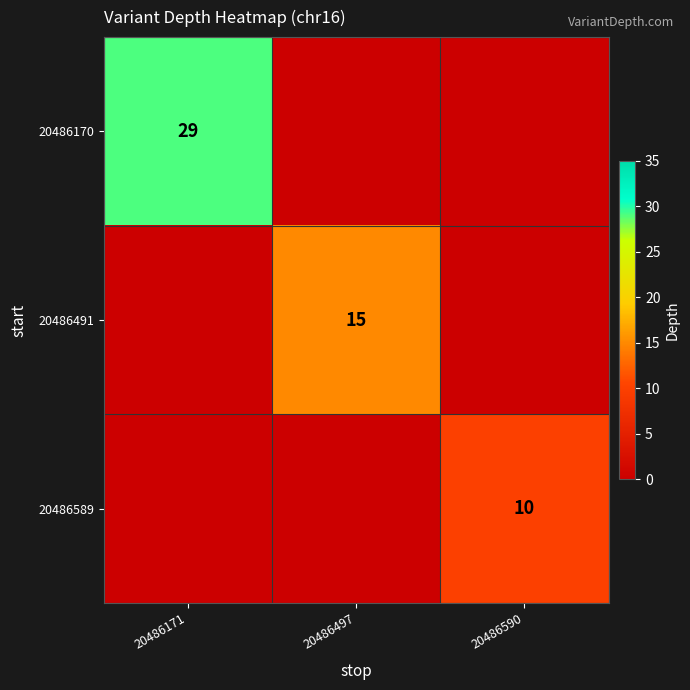

Is it true that 20486491 equals 8 at 20486497?

False